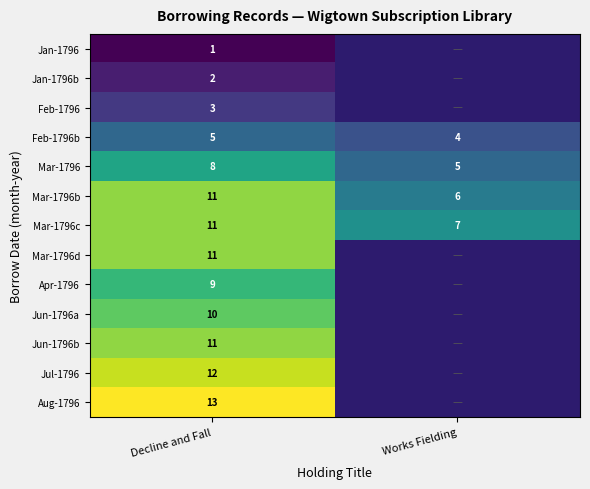

What value does the Mar-1796c series have at Works Fielding?

7